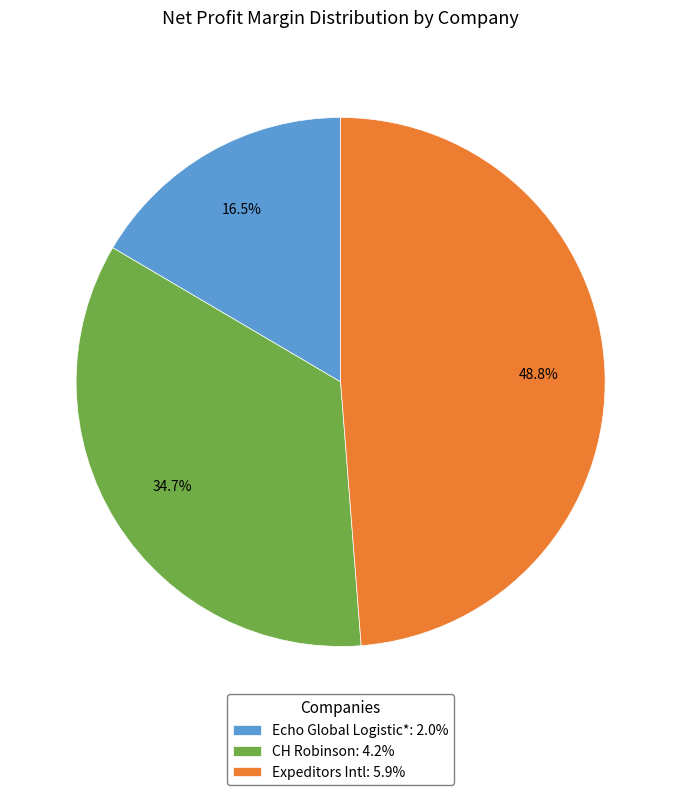

Does Echo Global Logistic* represent more than half of the total?

No